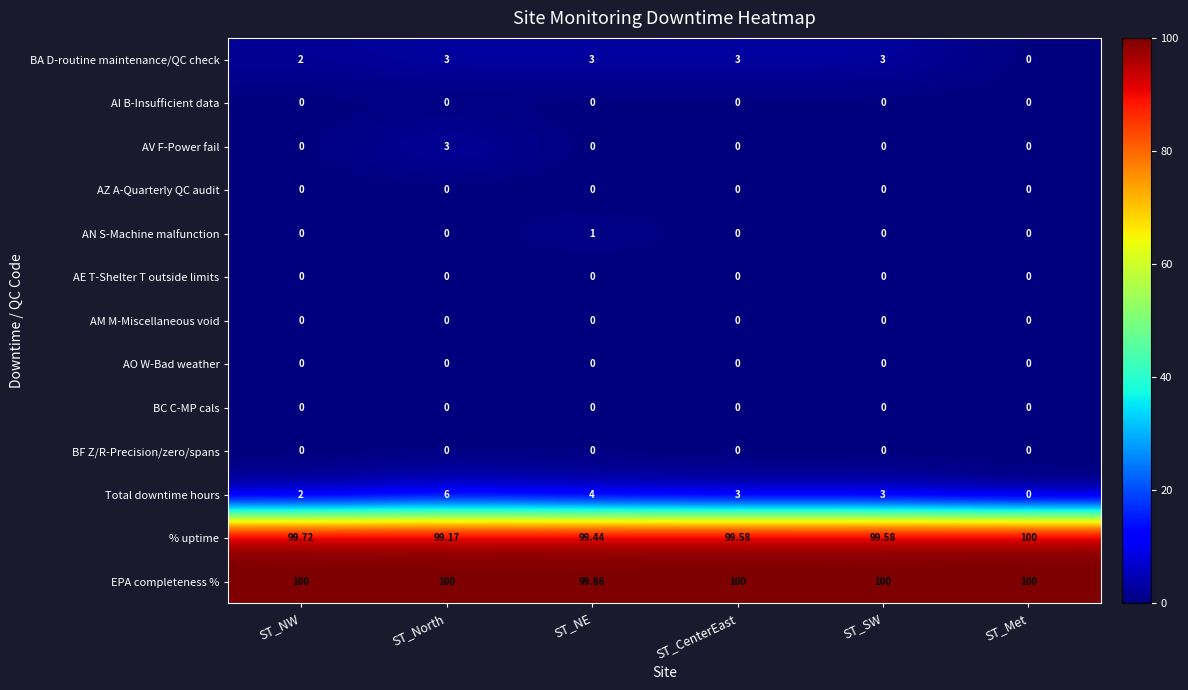

Which series has the largest range (max minus min)?

Total downtime hours